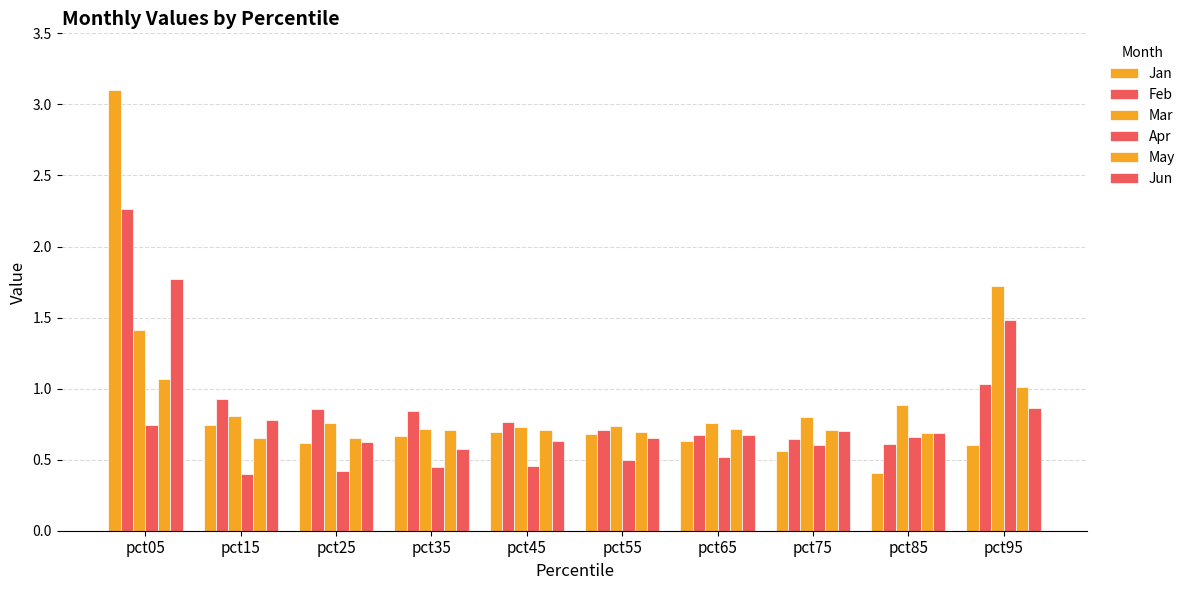

Between pct25 and pct85, which series saw the biggest shift?

Feb